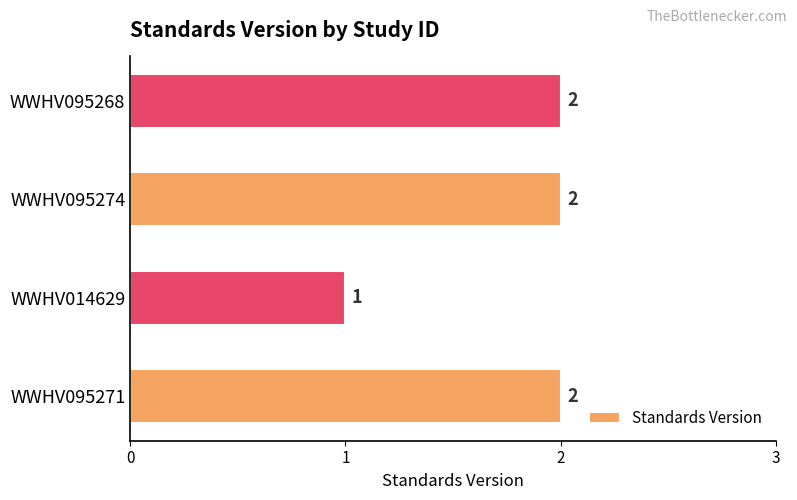

At which label is the value closest to 1?

WWHV014629